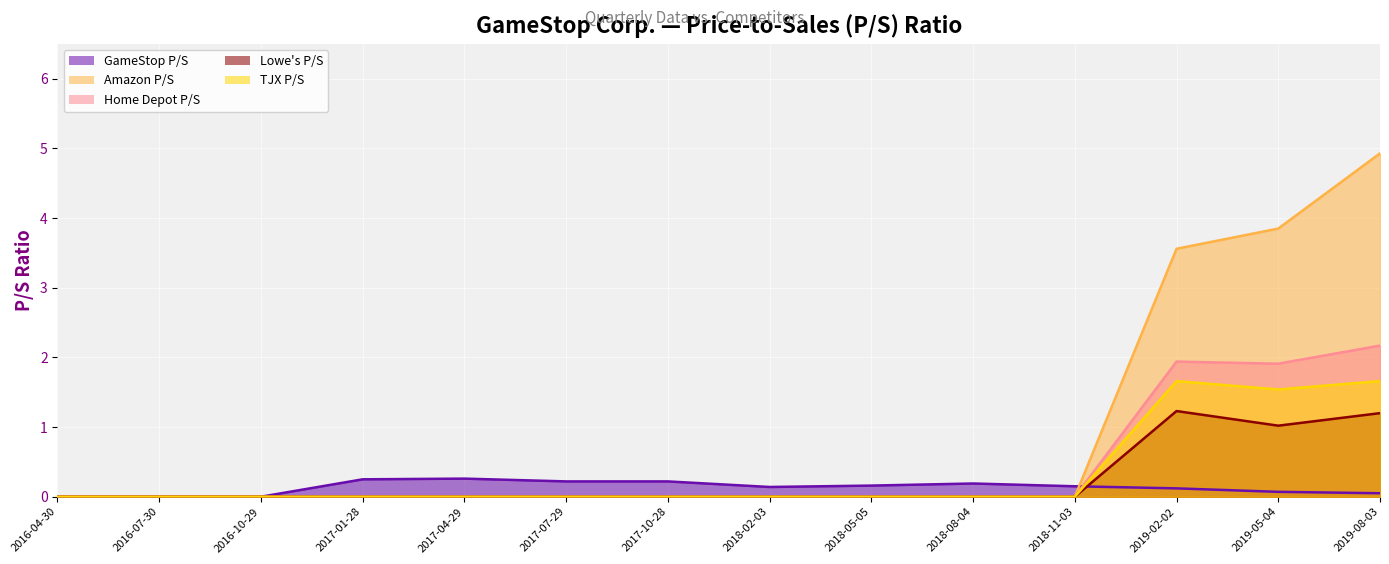

What is the difference between the maximum and minimum values in the Home Depot P/S series?

2.2